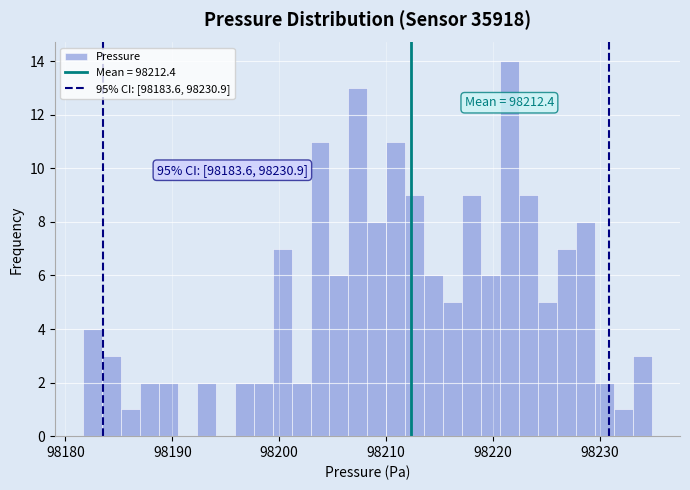

Read against the x-axis, roughly where is the centre of the tallest bar?

98222